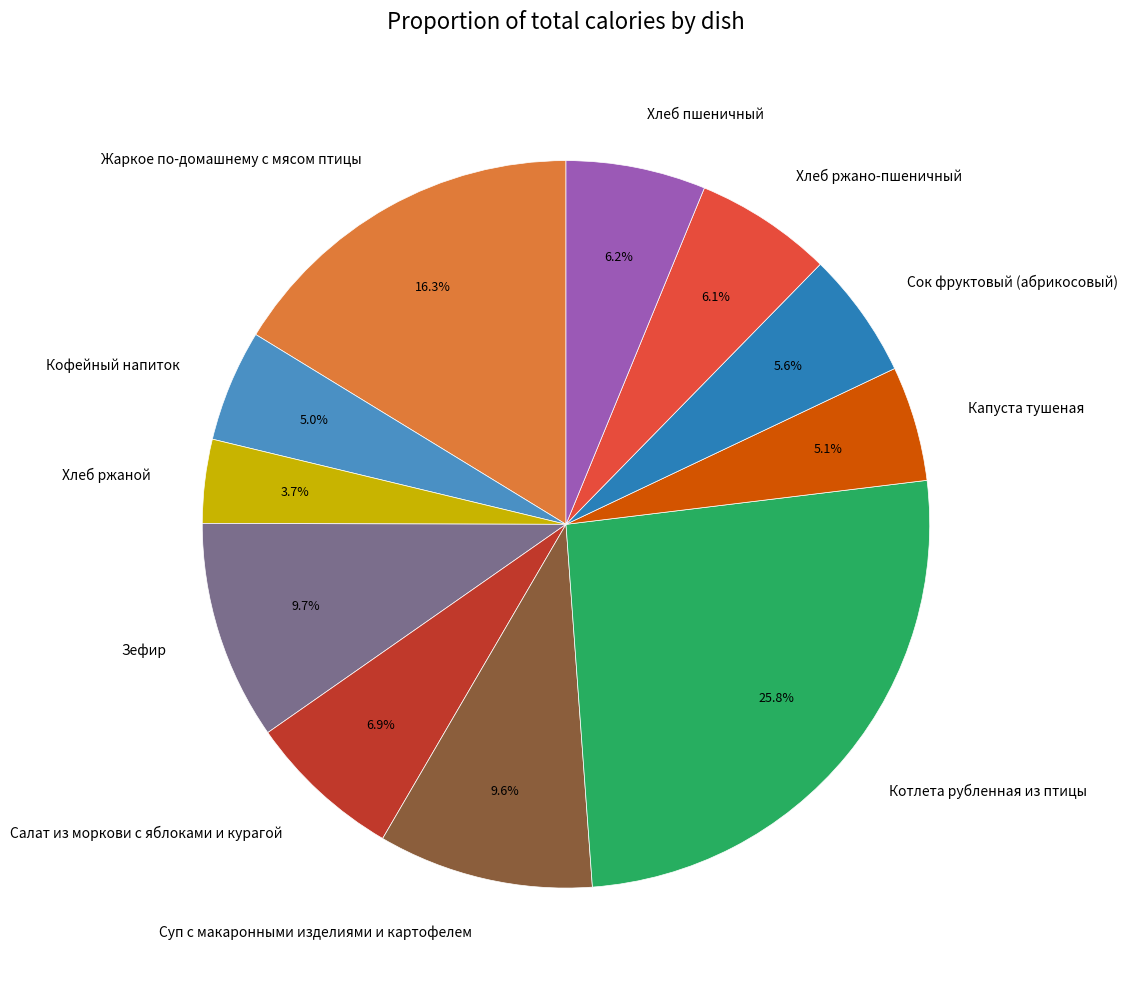

Is there a majority slice in this chart?

No